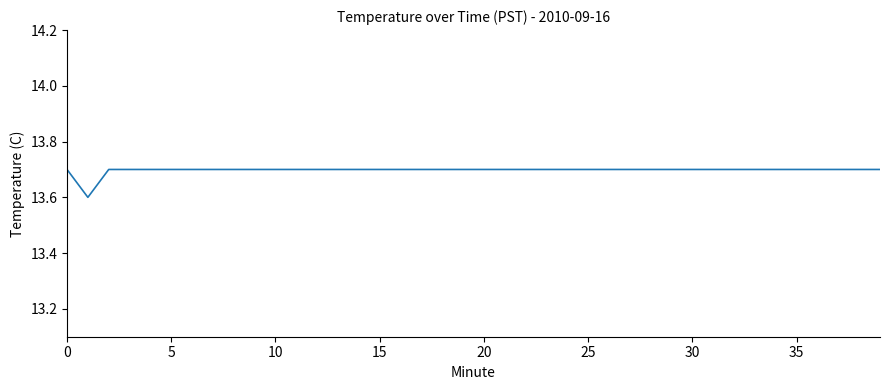

How many lines are shown in the chart?

1